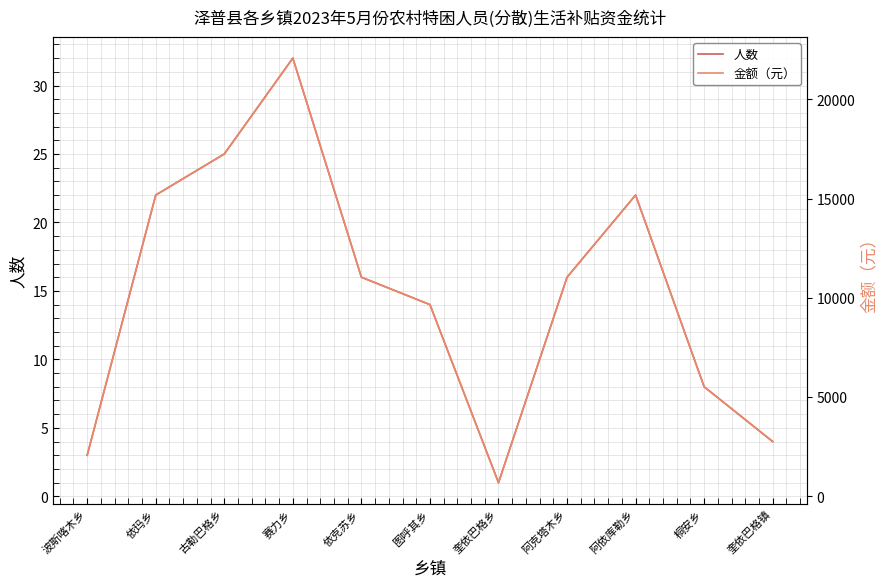

What is the smallest value displayed?

1